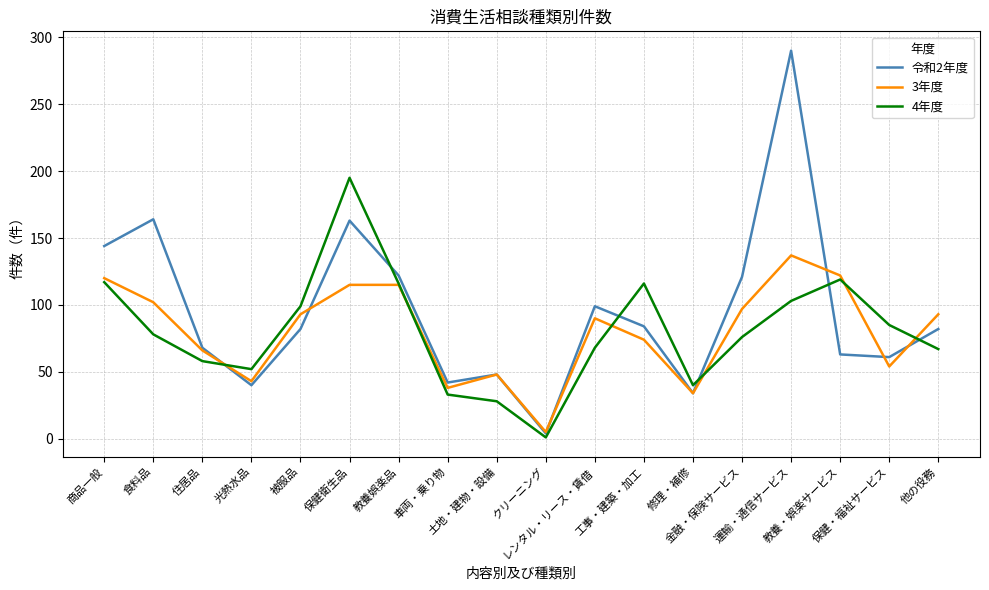

Rank the series by their maximum value, from lowest to highest.

3年度, 4年度, 令和2年度